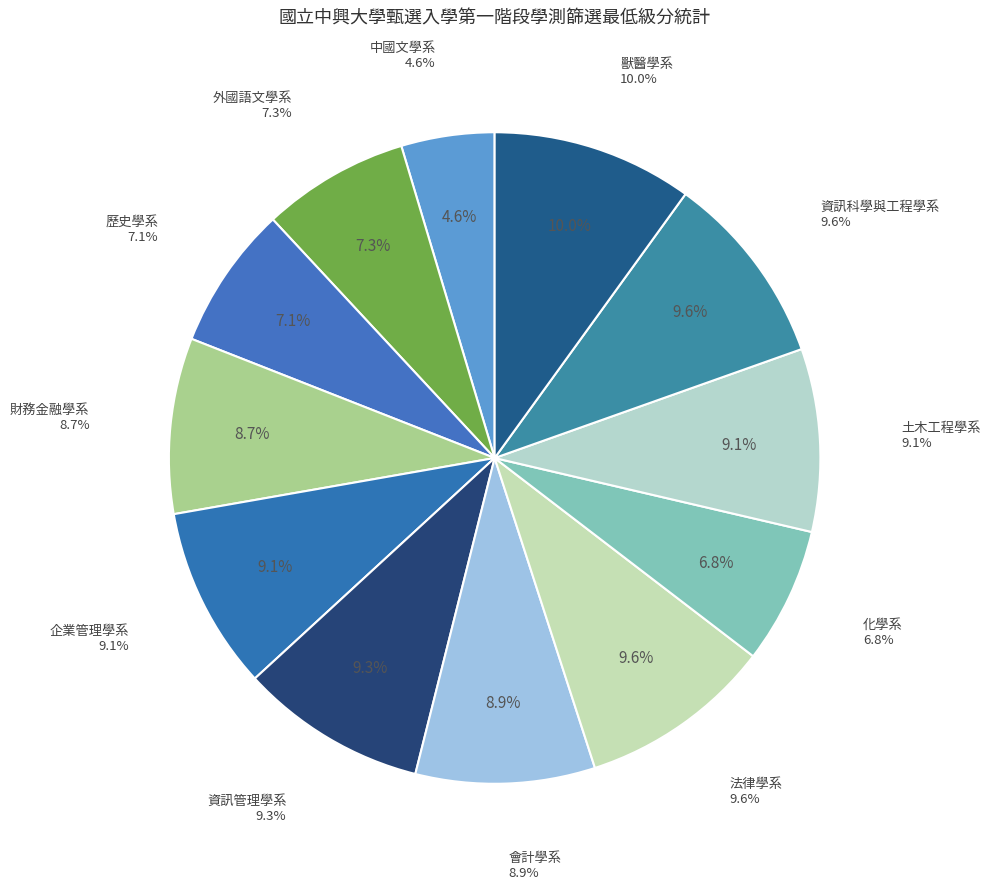

What portion of the pie excludes 土木工程學系?

90.9%